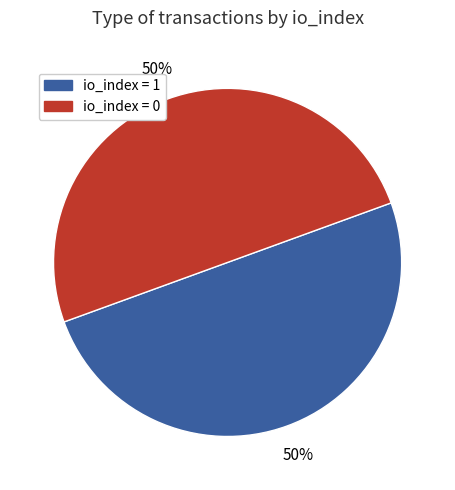

To the nearest percent, what is the average slice percentage?

50%